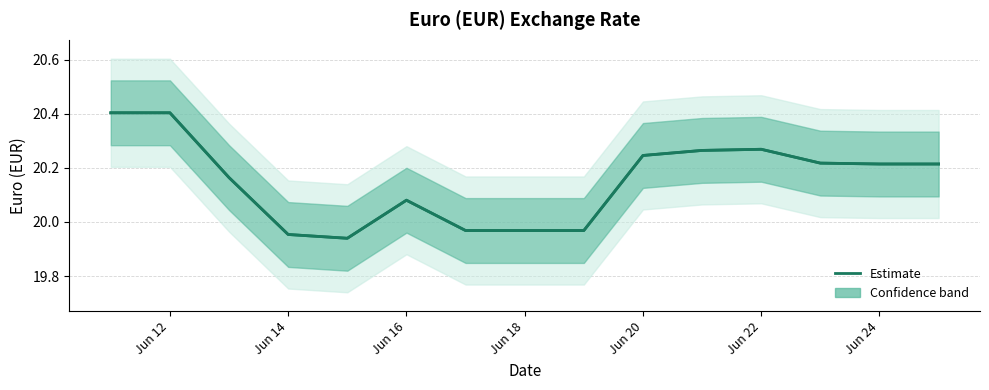

Read the value at Jun 24.

20.2